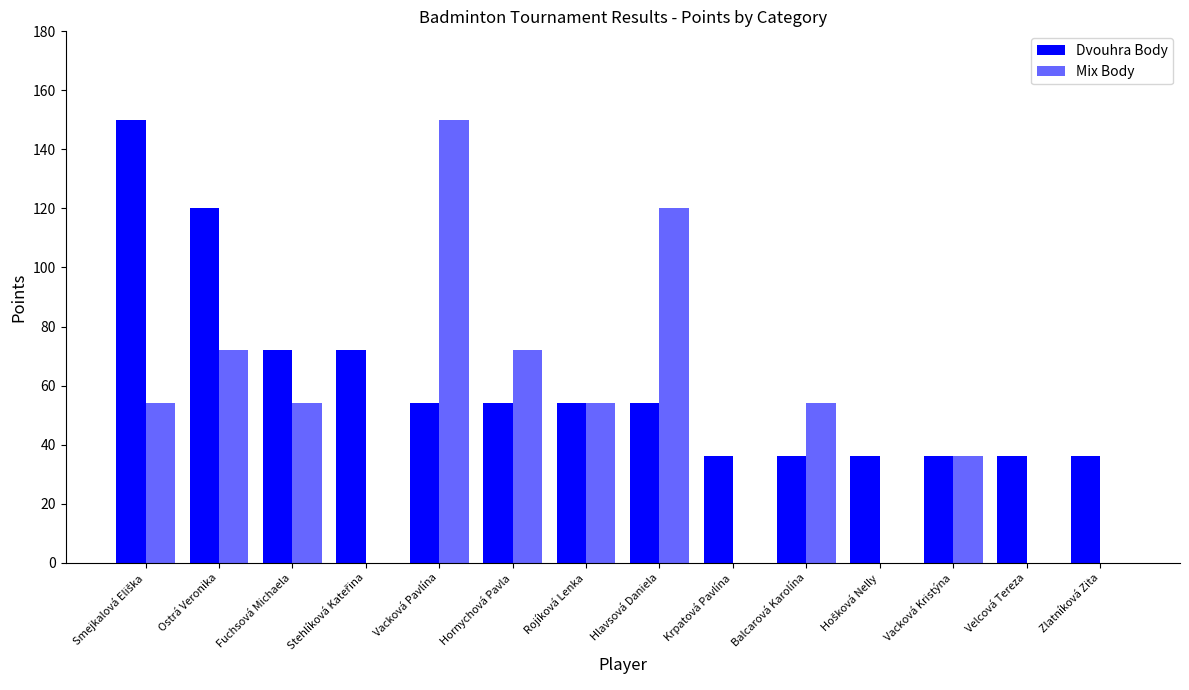

Count the number of categories in the chart.

14